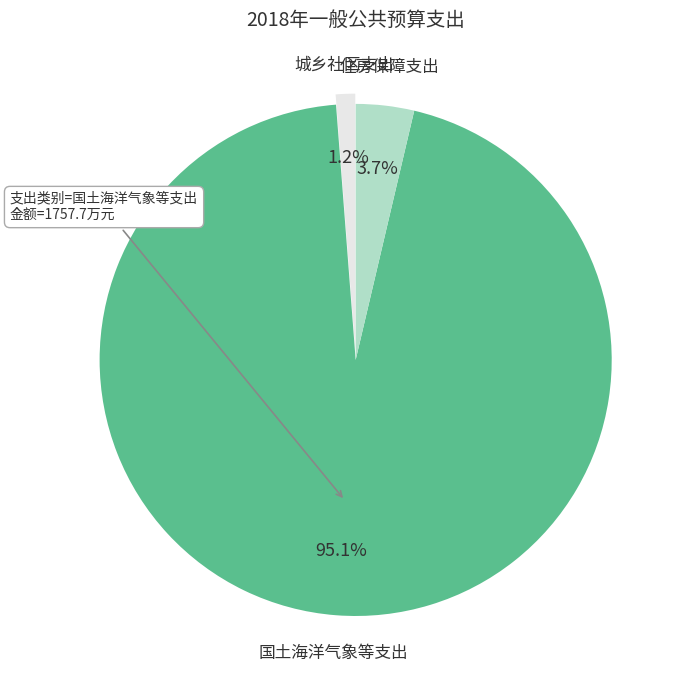

To the nearest percent, what is the difference between the largest and smallest slice percentages?

94%